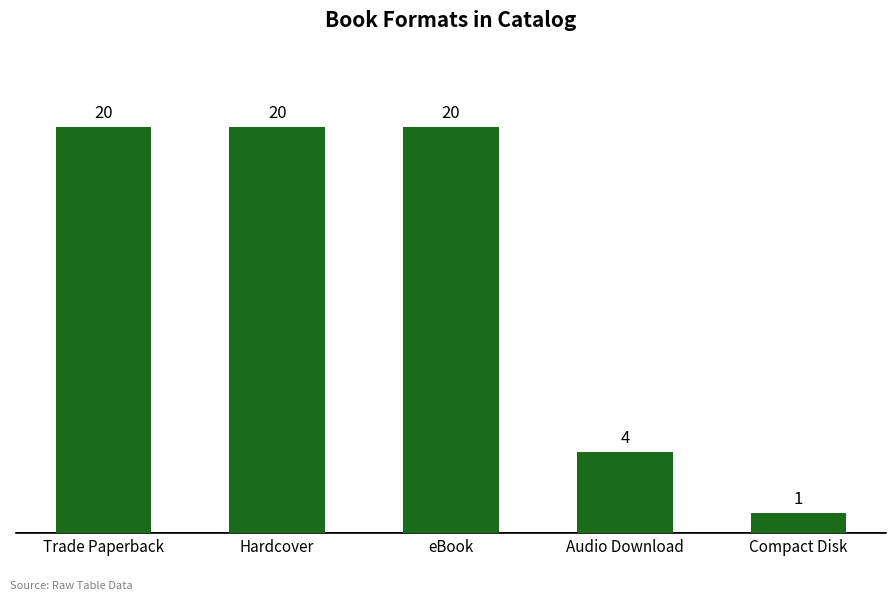

The value at Trade Paperback is 20. True or false?

True